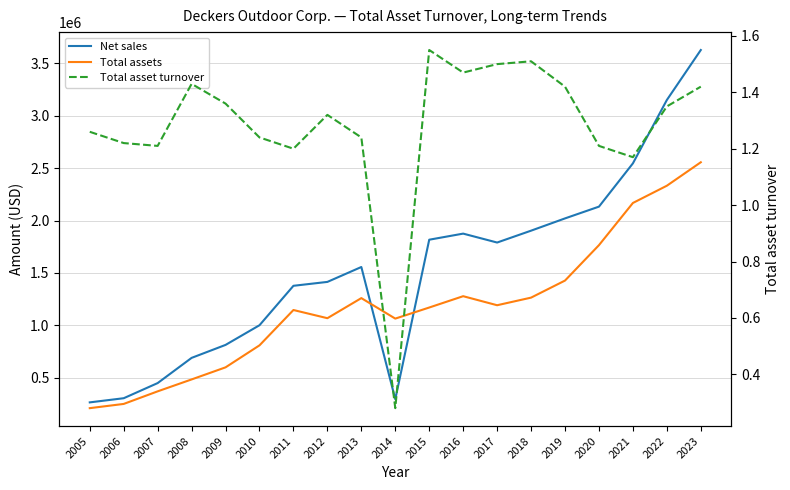

At which category does Total asset turnover reach its first local peak?

2008